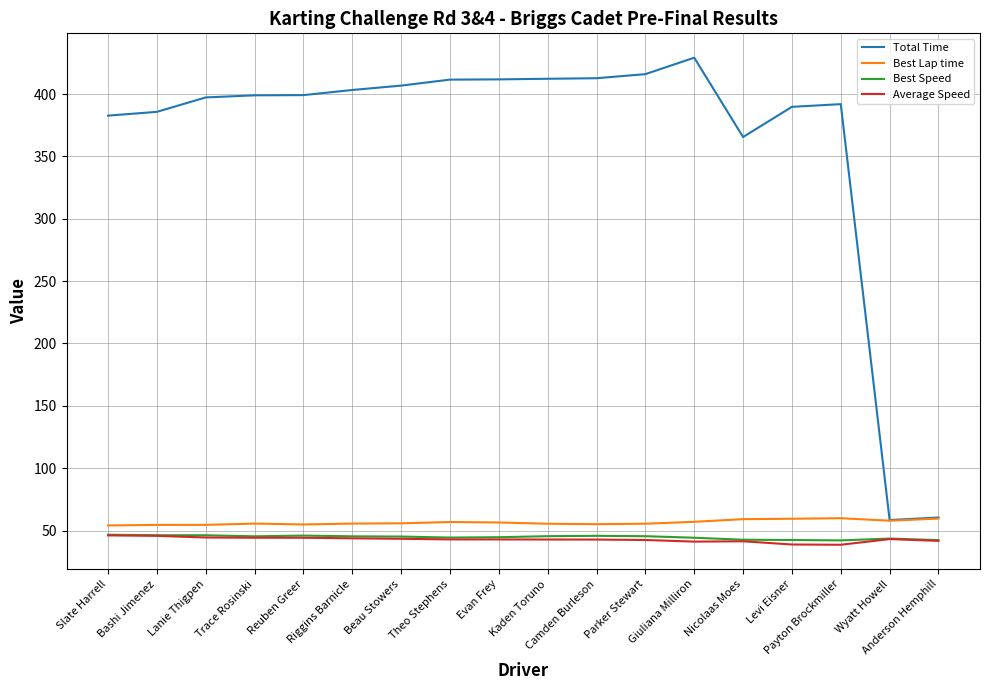

What position from the right is Trace Rosinski?

15